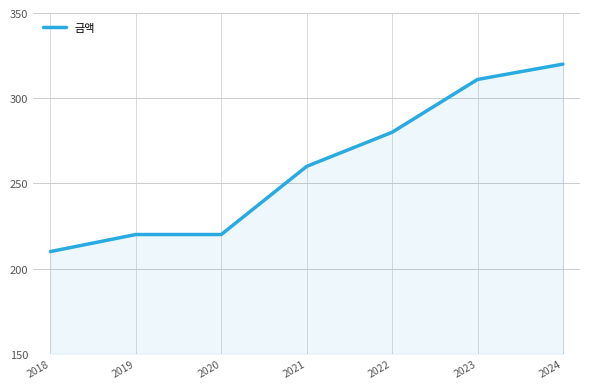

Approximately how many times larger is the value at 2022 compared to 2019?

1.3